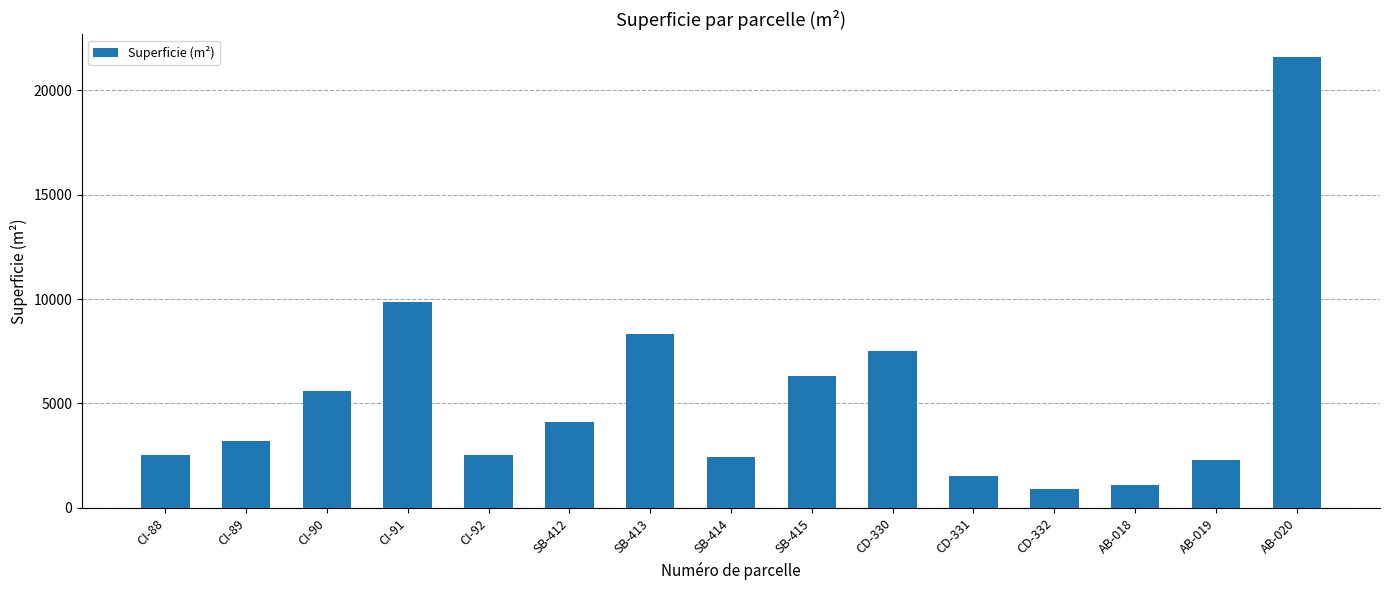

What is the smallest value displayed?

890